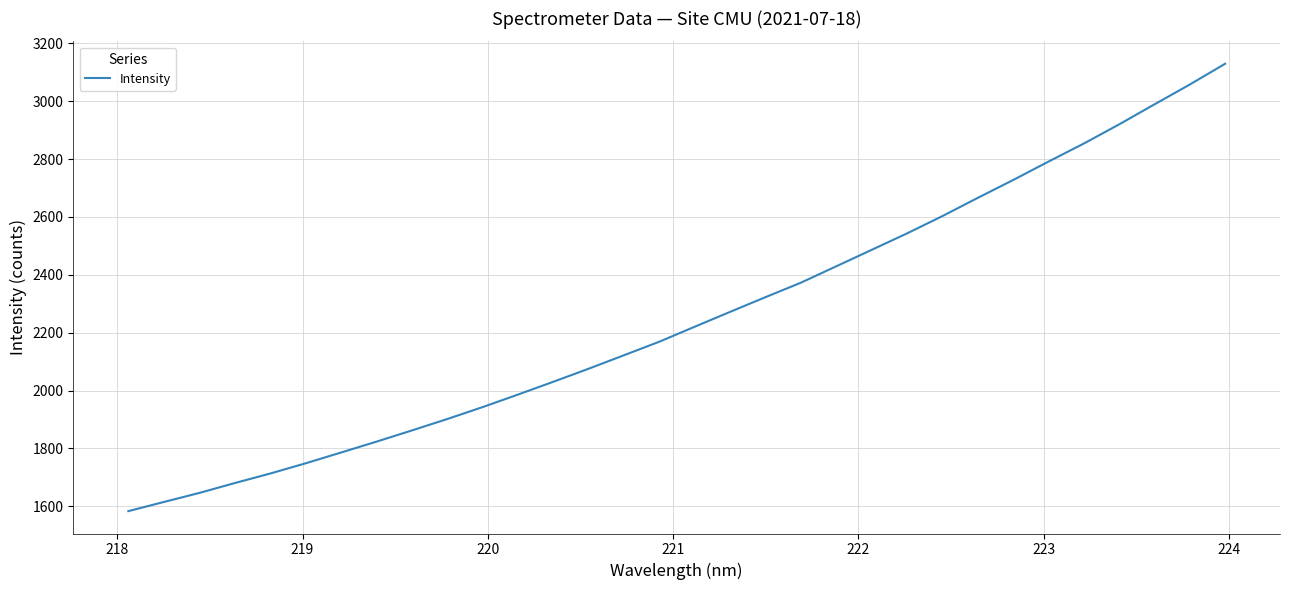

What is the difference between the maximum and minimum values?

1546.2